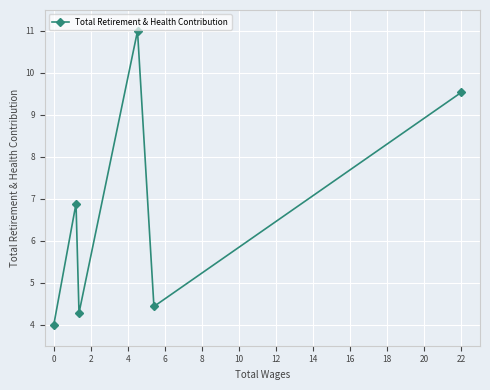

What is the sum of all values?

40.1